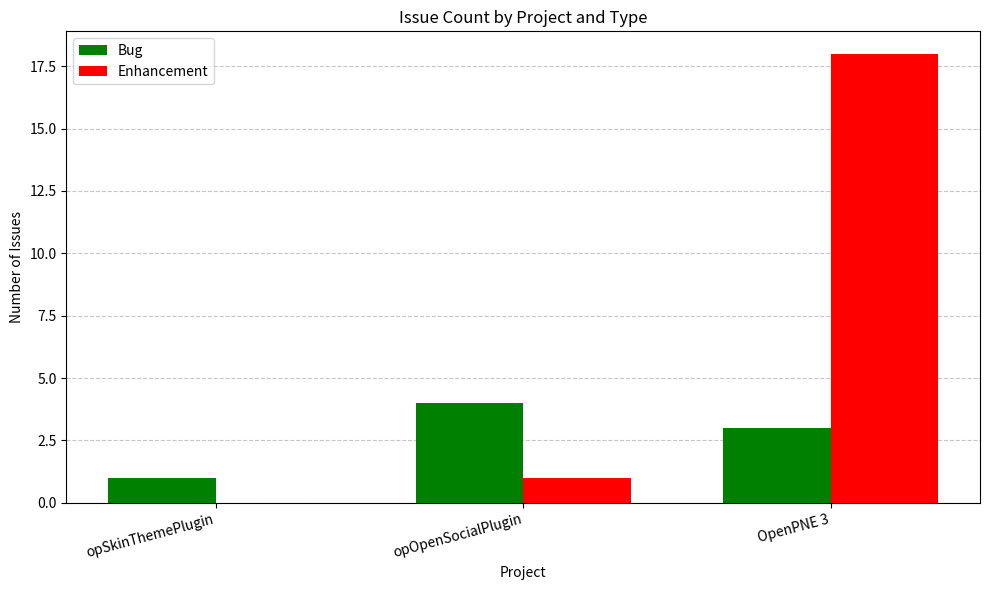

Reading right to left, list all the values displayed in this chart.

Bug: OpenPNE 3=3	opOpenSocialPlugin=4	opSkinThemePlugin=1
Enhancement: OpenPNE 3=18	opOpenSocialPlugin=1	opSkinThemePlugin=0